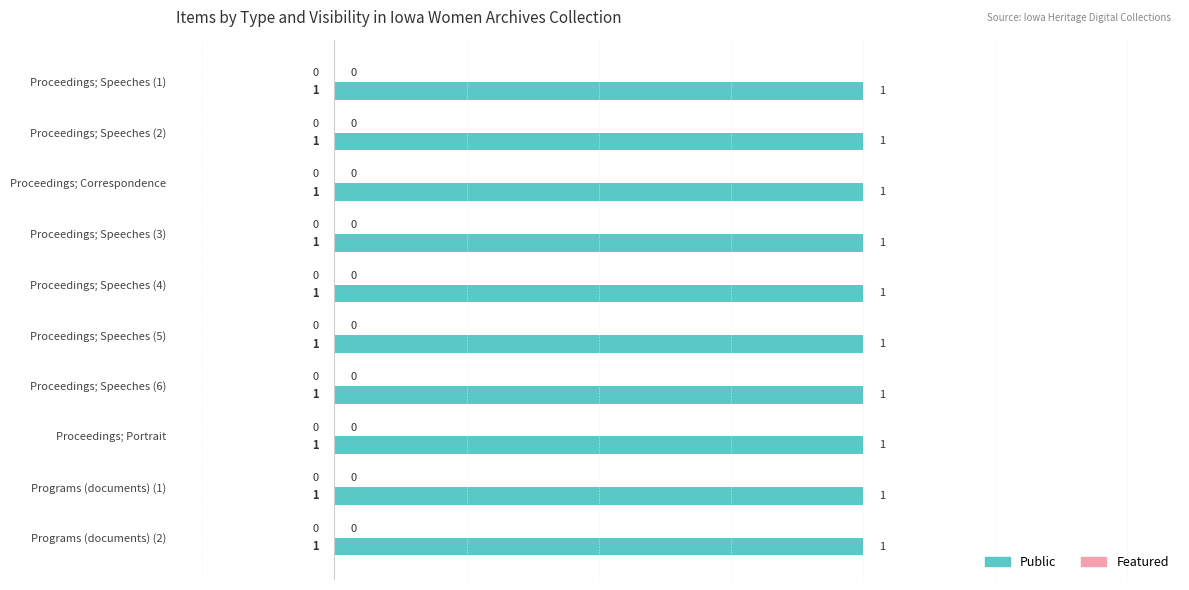

How many distinct data groups are displayed?

2